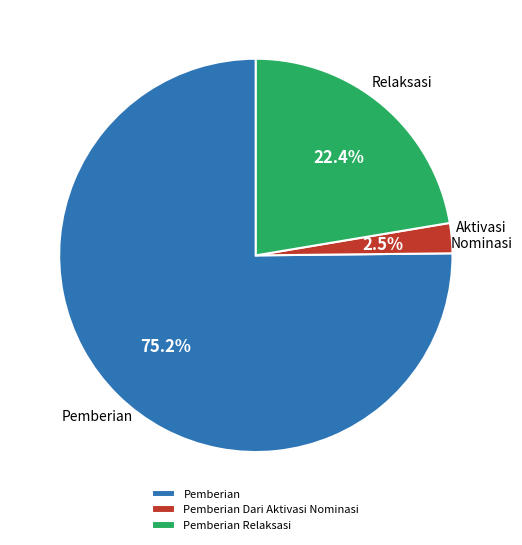

Do Pemberian and Pemberian Dari Aktivasi Nominasi together represent more than half of the pie?

Yes